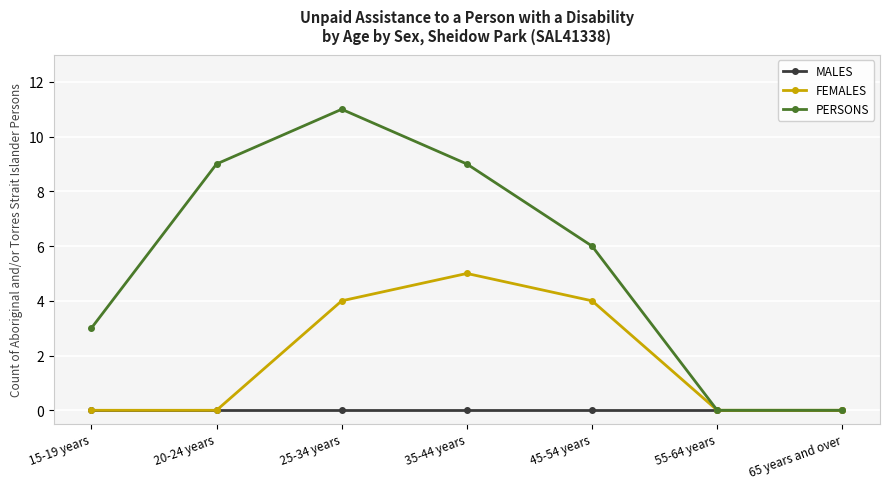

What is the difference between the FEMALES values at 55-64 years and 45-54 years?

4